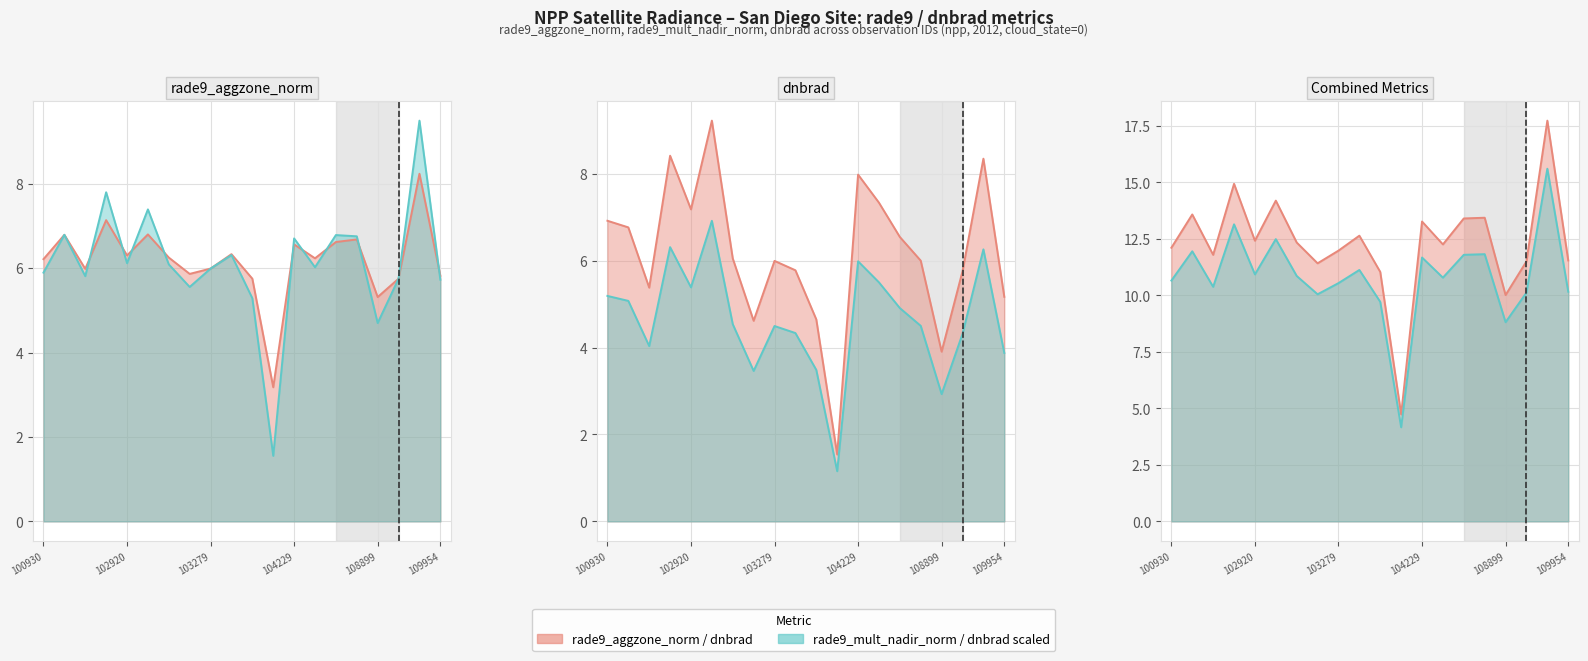

What is the spread (max minus min) of values at 103040?

0.2